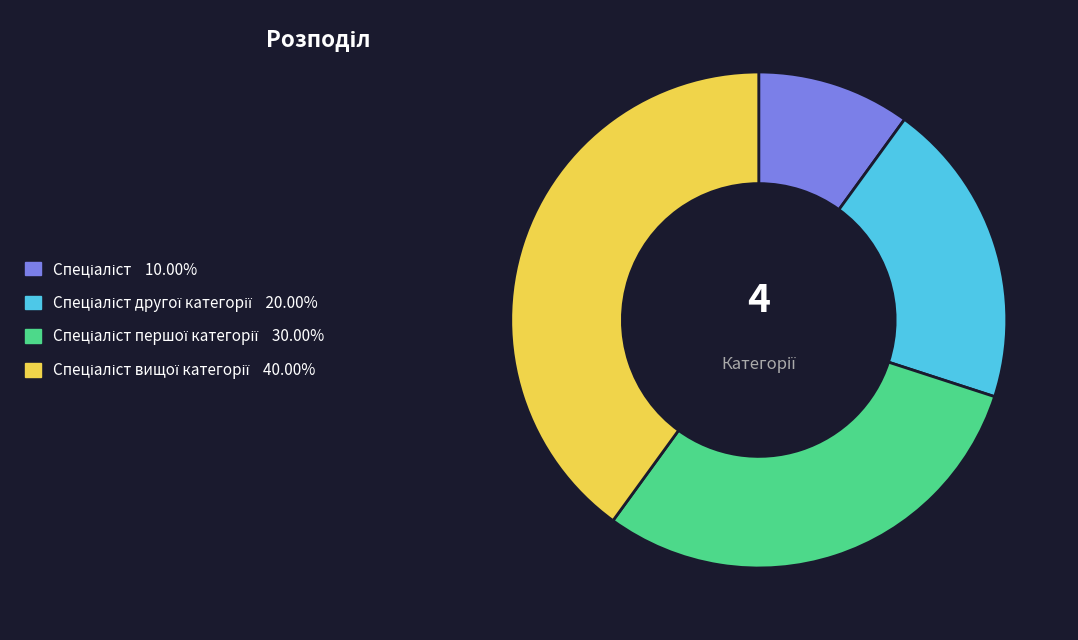

Does any single category account for the majority?

No